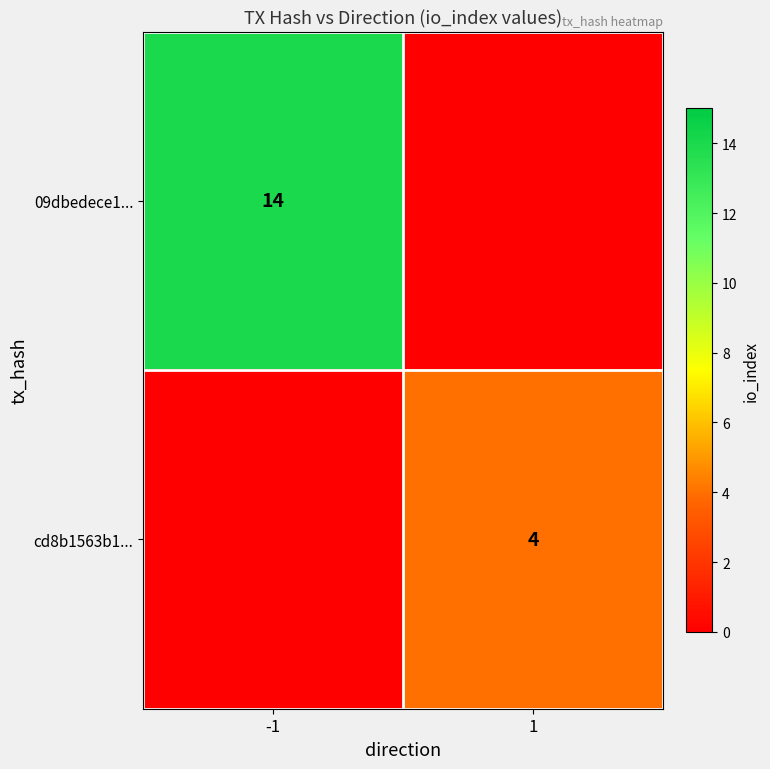

At how many categories does at least one series exceed 11?

1